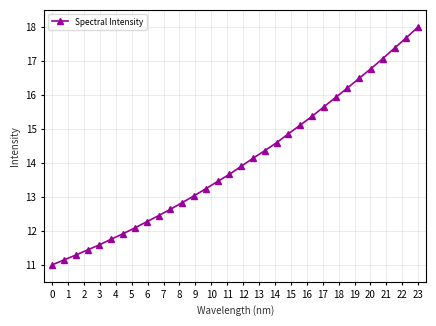

What is the greatest value displayed?

18.0